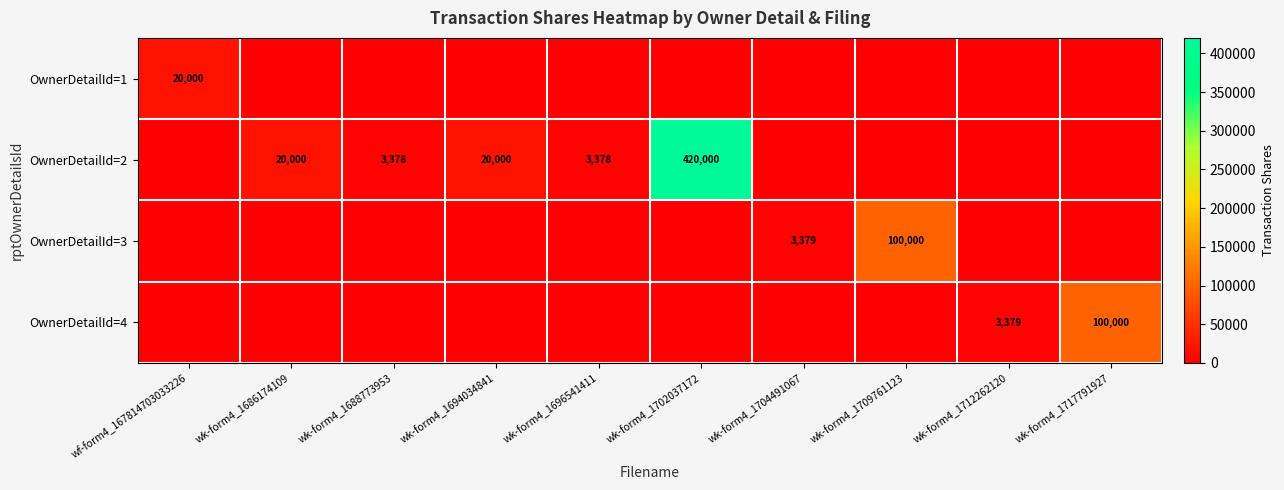

True or false: OwnerDetailId=1 has a value of 30003 at wf-form4_167814703033226.

False